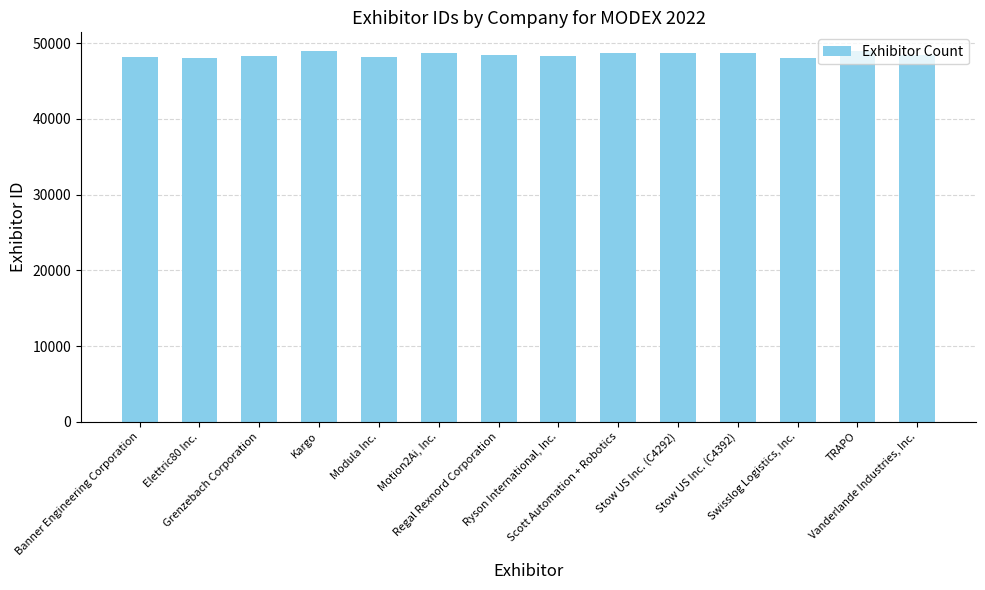

What is the average value?

48474